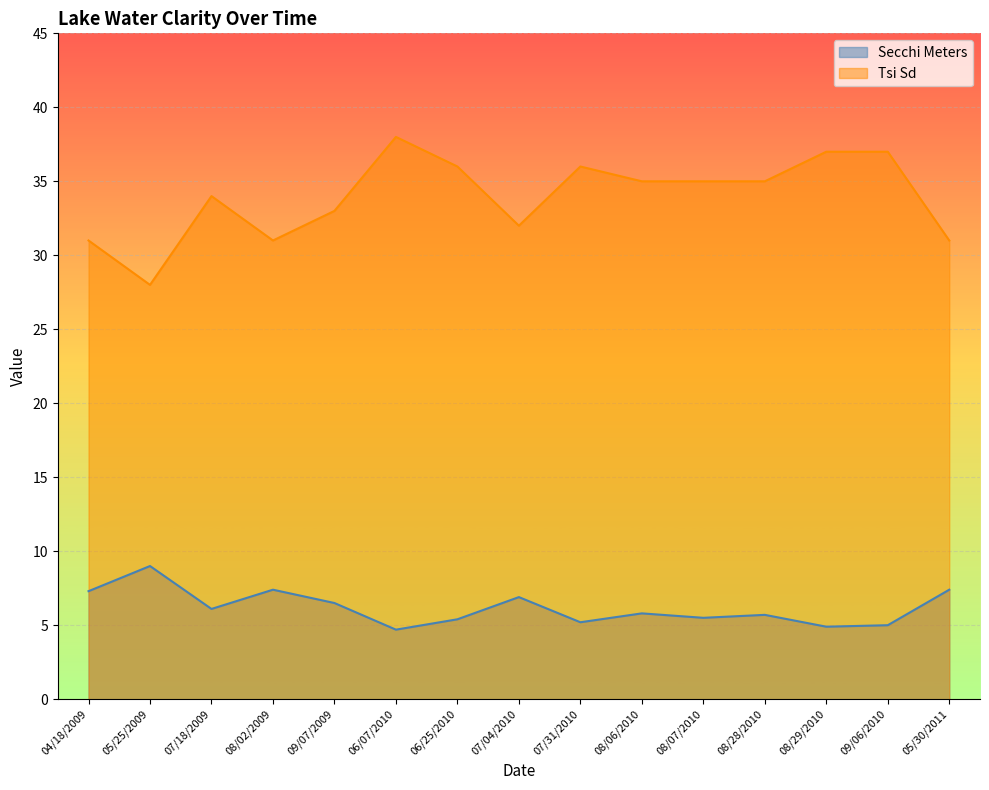

Which series changed the most between 07/31/2010 and 08/06/2010?

Tsi Sd